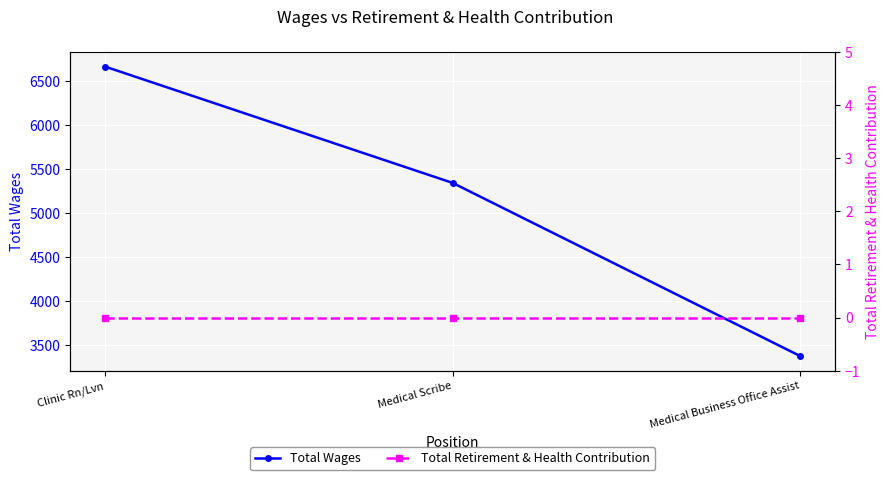

What is the total value across all series at Medical Business Office Assist?

3375